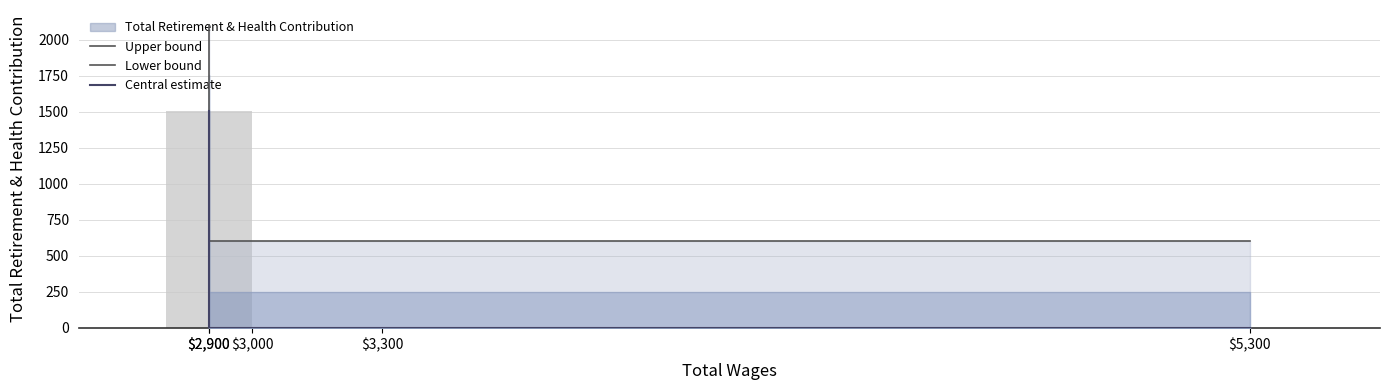

What is the difference between the maximum and minimum values in the Upper bound series?

1503